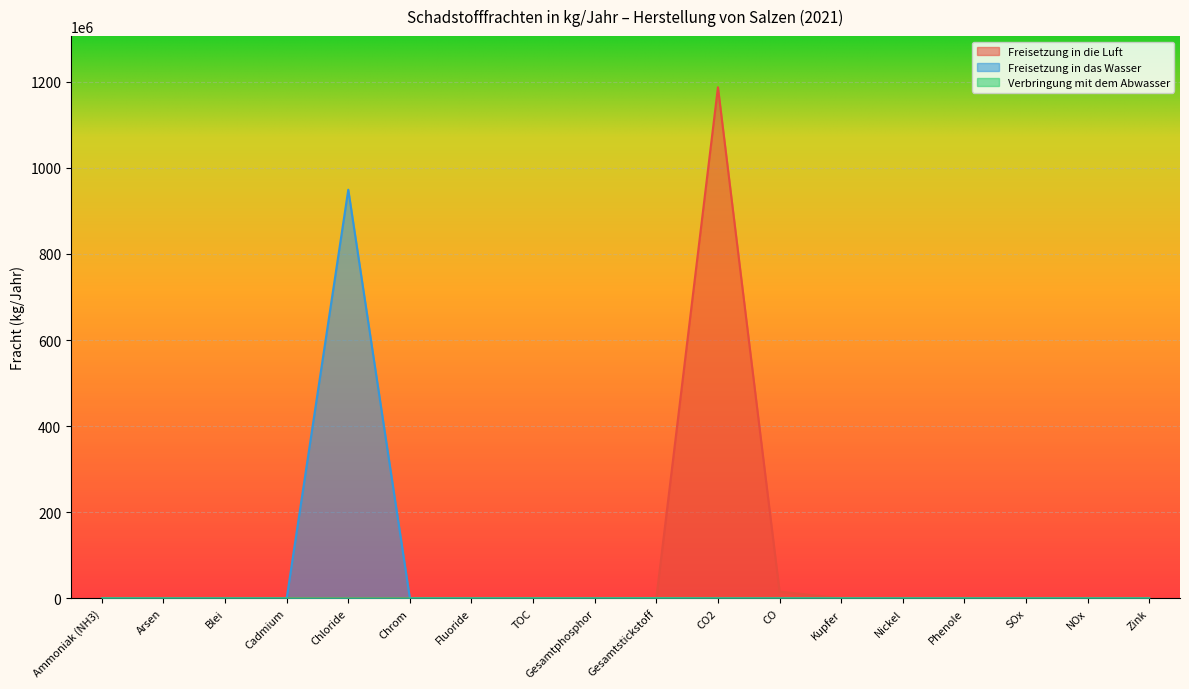

Reading left to right, extract all data points from this chart.

Freisetzung in die Luft: 622000	0	0	0	0	0	0	0	0	0	1187000000	15850000	0	0	0	301000	682000	0
Freisetzung in das Wasser: 0	360	725	120	949000000	3210	35500	89000	44200	343500	0	0	820	1213	30	0	0	2718
Verbringung mit dem Abwasser: 0	0	0	0	0	0	0	155700	0	209000	0	0	0	0	0	0	0	0